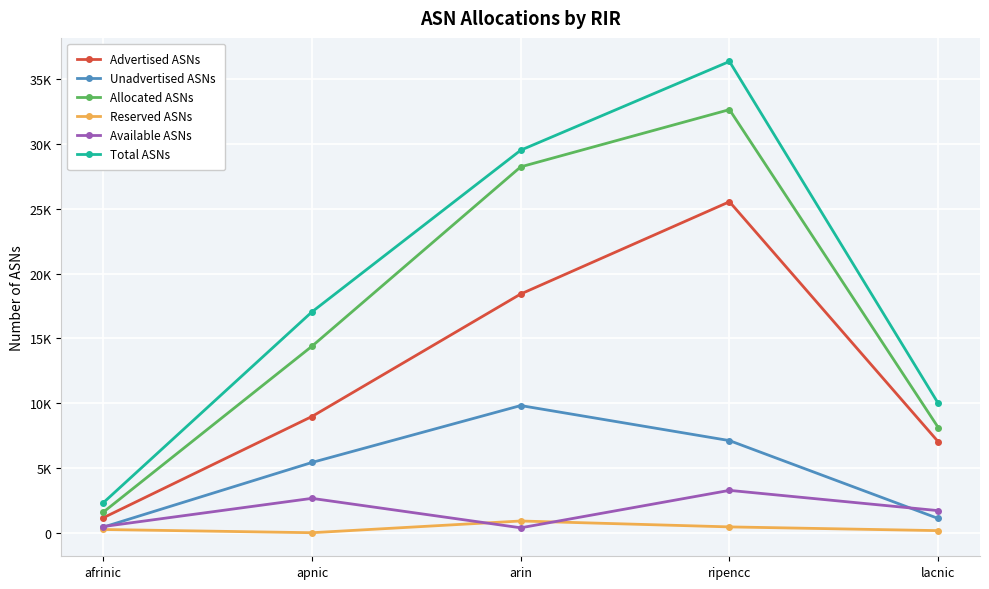

What are all the series names shown in the legend?

Advertised ASNs, Unadvertised ASNs, Allocated ASNs, Reserved ASNs, Available ASNs, Total ASNs